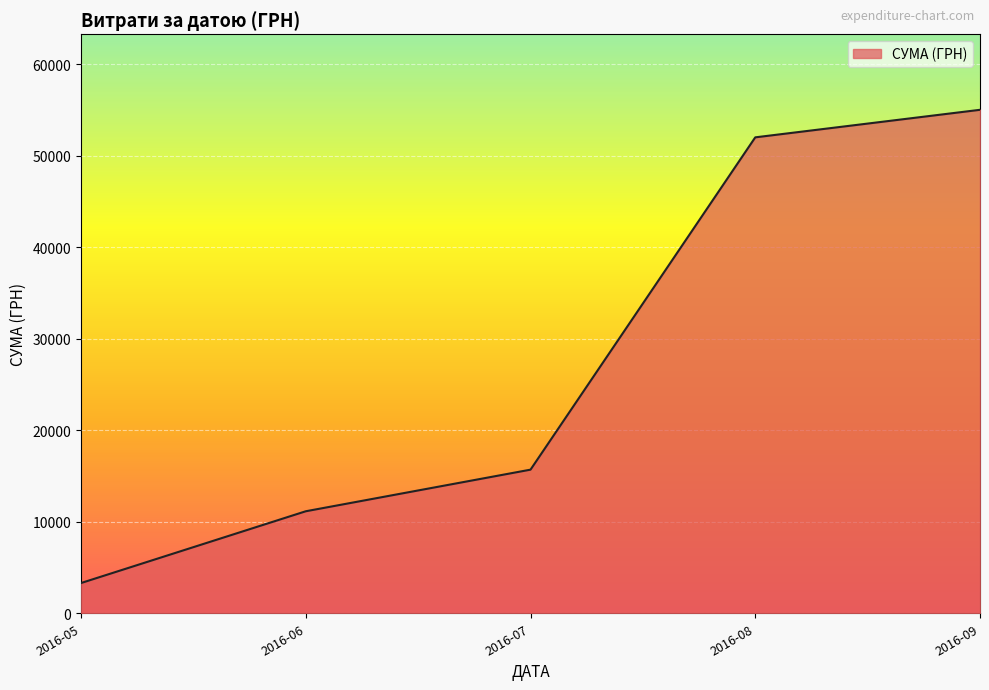

How many categories are shown in the chart?

5